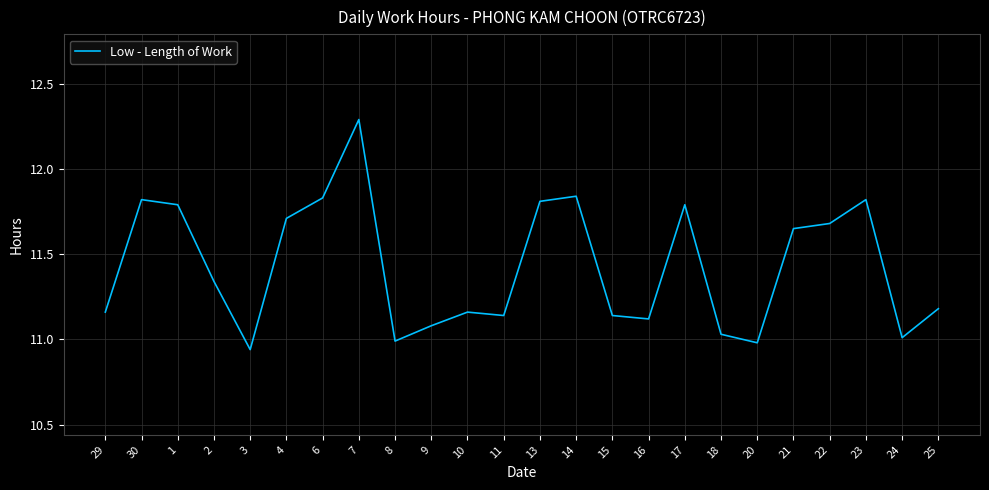

What position from the left is 30?

2